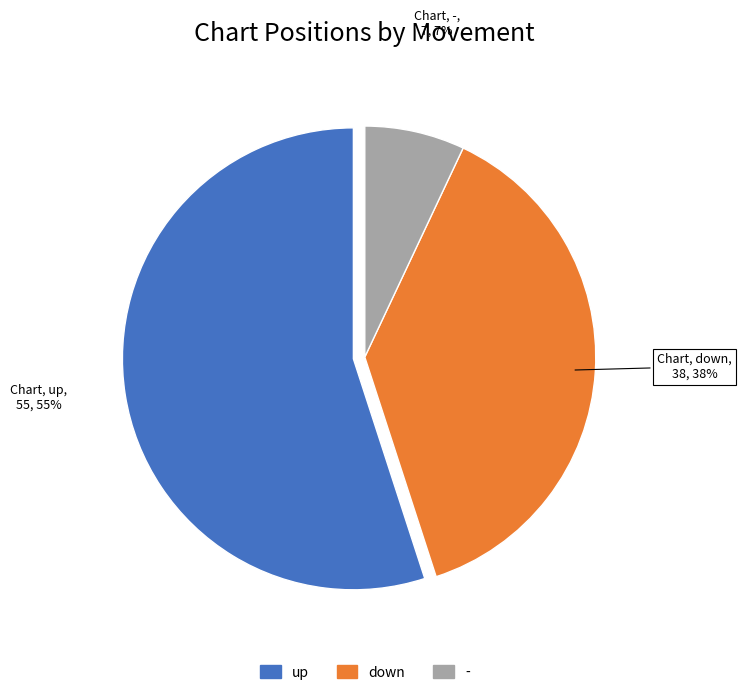

Is there any slice that represents more than half of the pie?

Yes